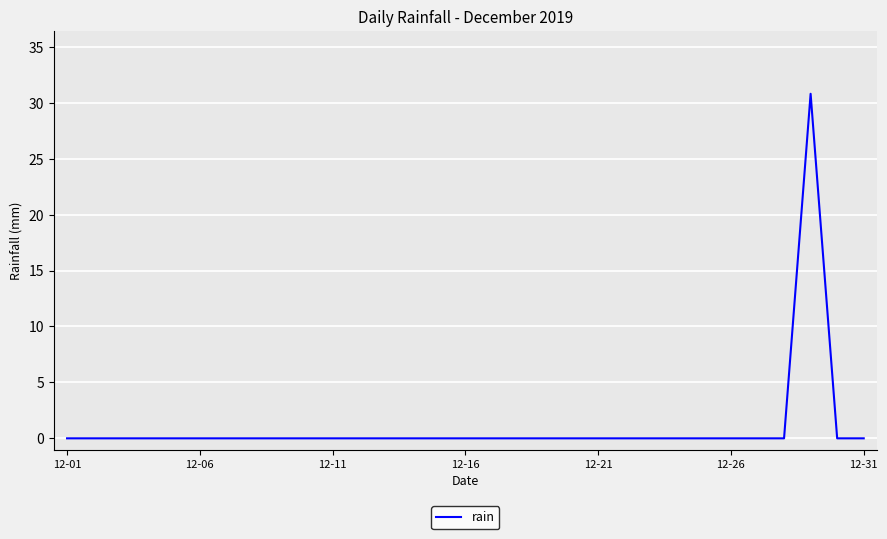

What is the difference between the maximum and minimum values?

30.8